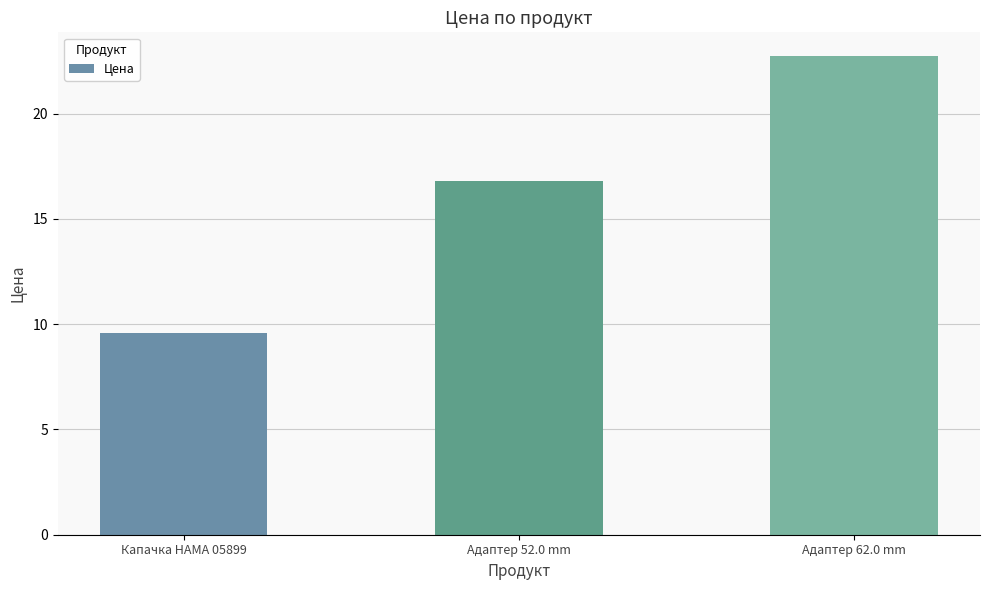

What is the ratio of the value at Адаптер 62.0 mm to the value at Адаптер 52.0 mm?

1.4